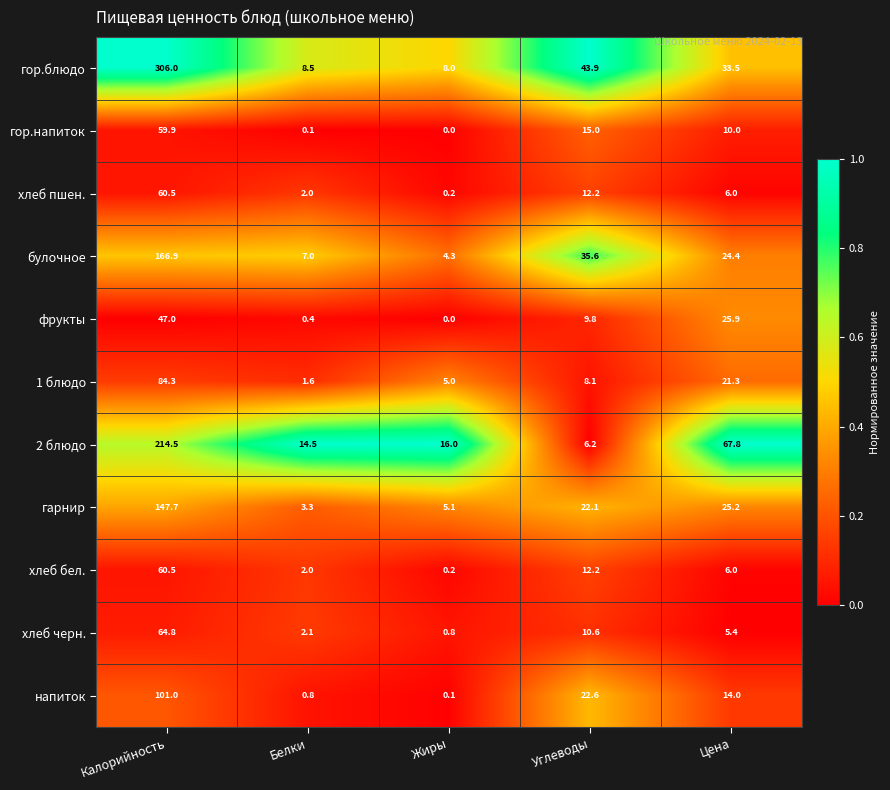

What is the maximum value shown in the chart?

306.0